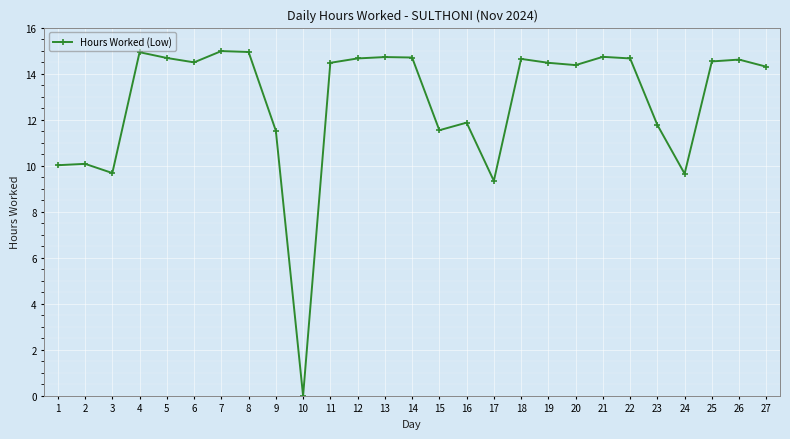

At which category does the data reach its first local valley?

3